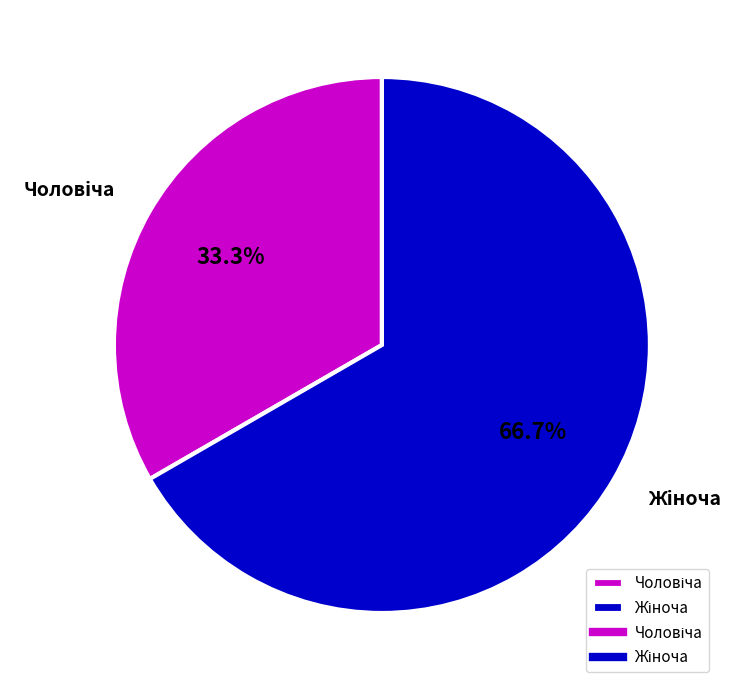

Does any single category account for the majority?

Yes